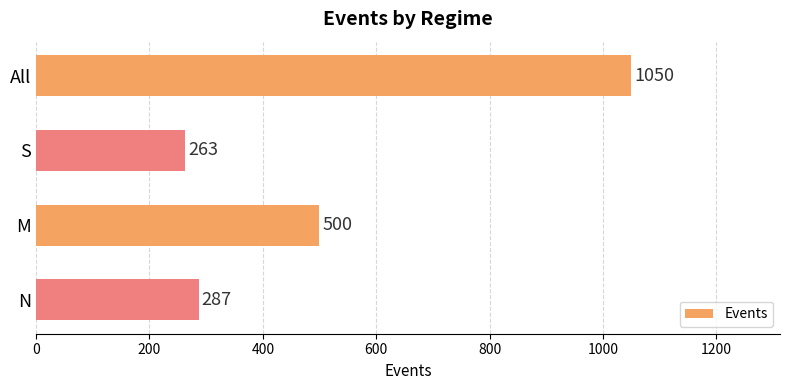

Rank the categories by value from highest to lowest.

All, M, N, S